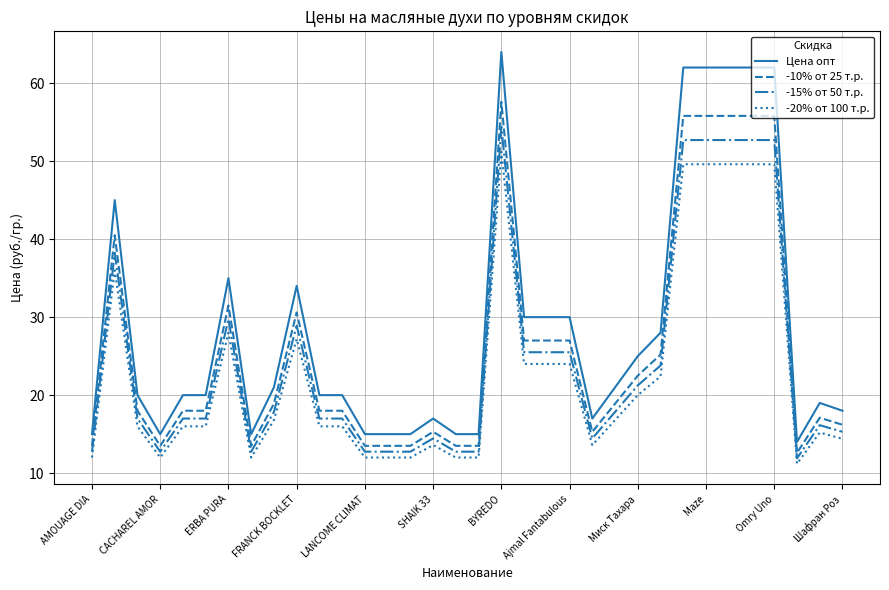

What is the difference between the maximum and minimum values in the Цена опт series?

50.0